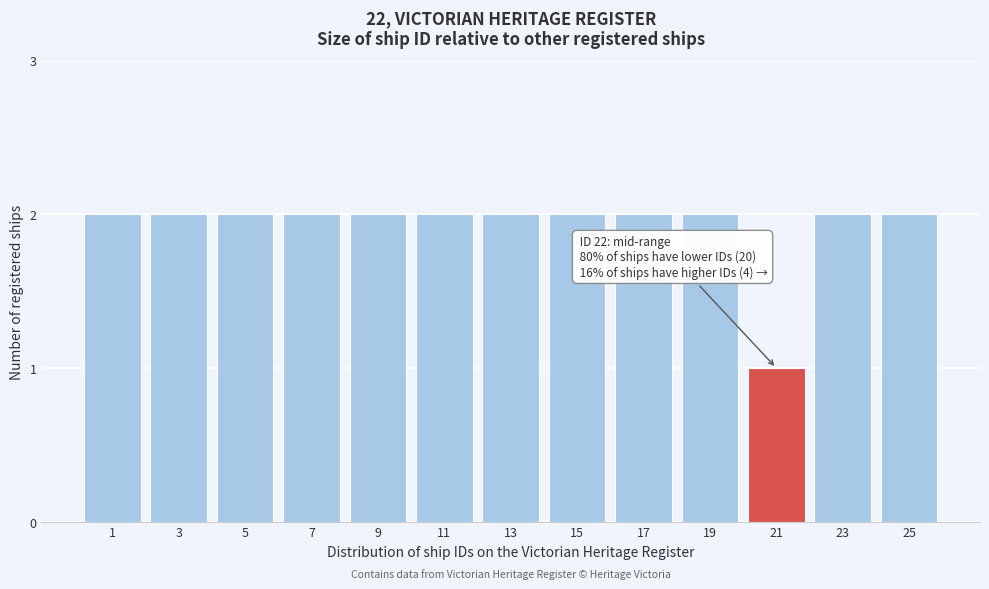

Reading right to left, list all the values displayed in this chart.

2	2	1	2	2	2	2	2	2	2	2	2	2